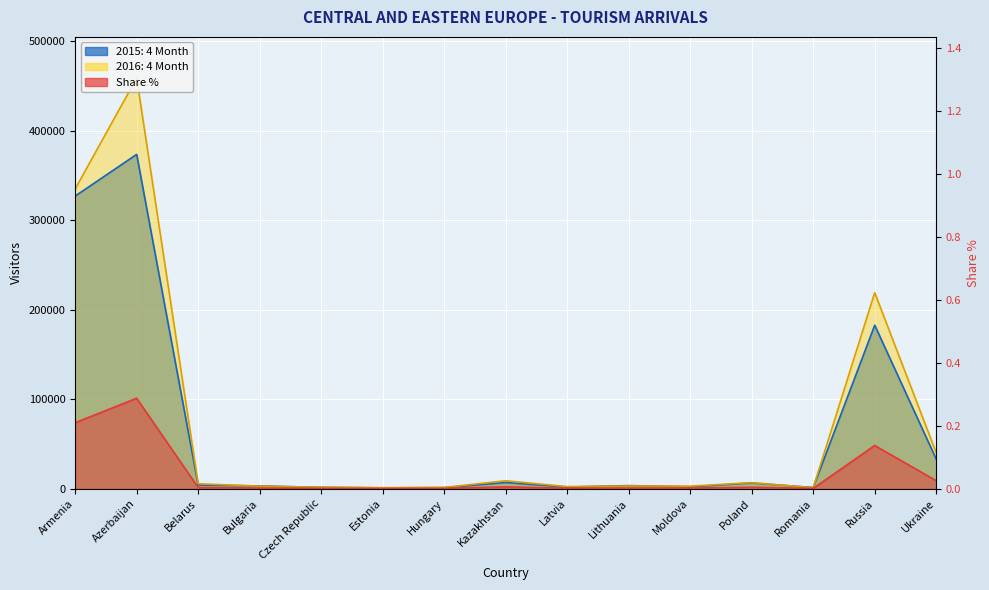

At which category does 2015: 4 Month reach its first local peak?

Azerbaijan